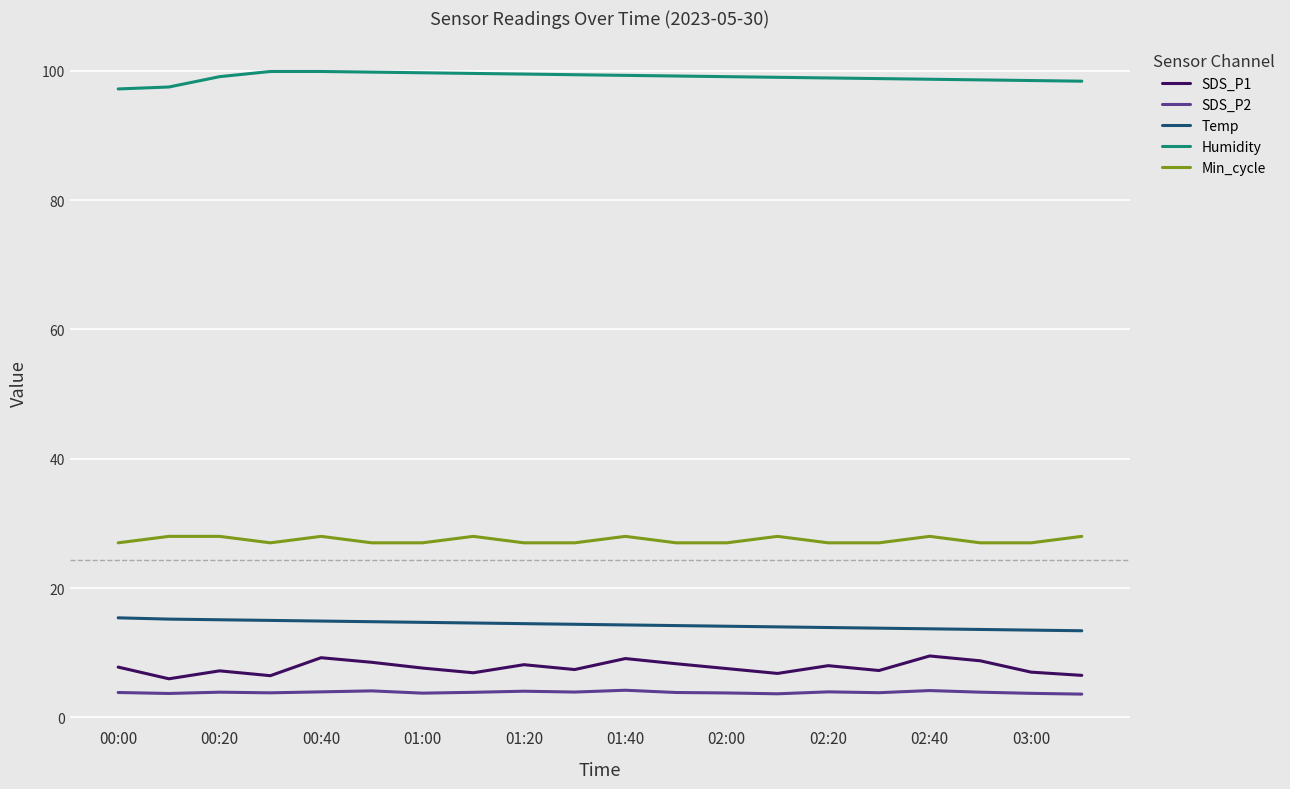

What is the greatest value displayed?

99.9